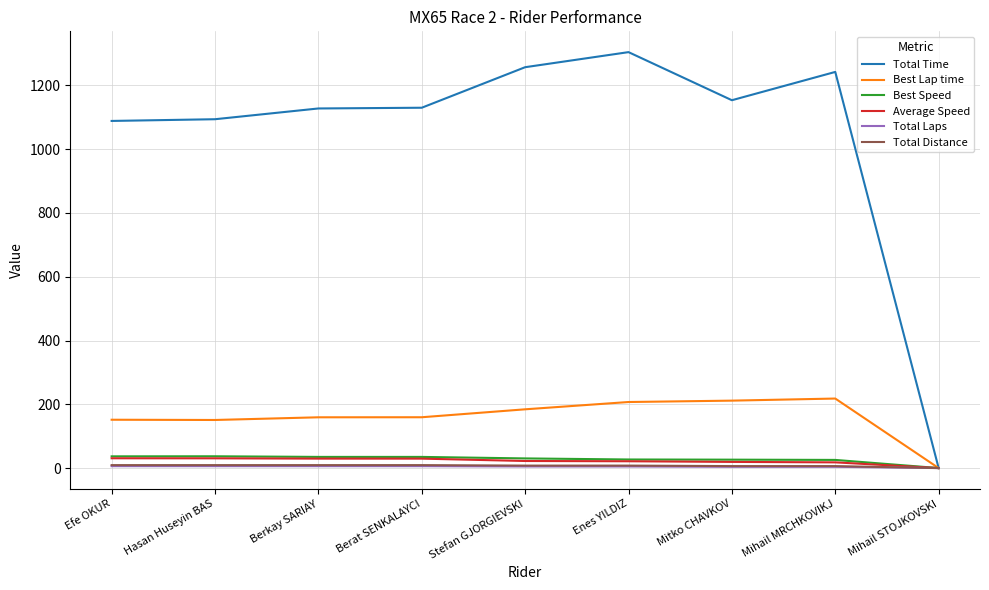

Which series has the largest range (max minus min)?

Total Time